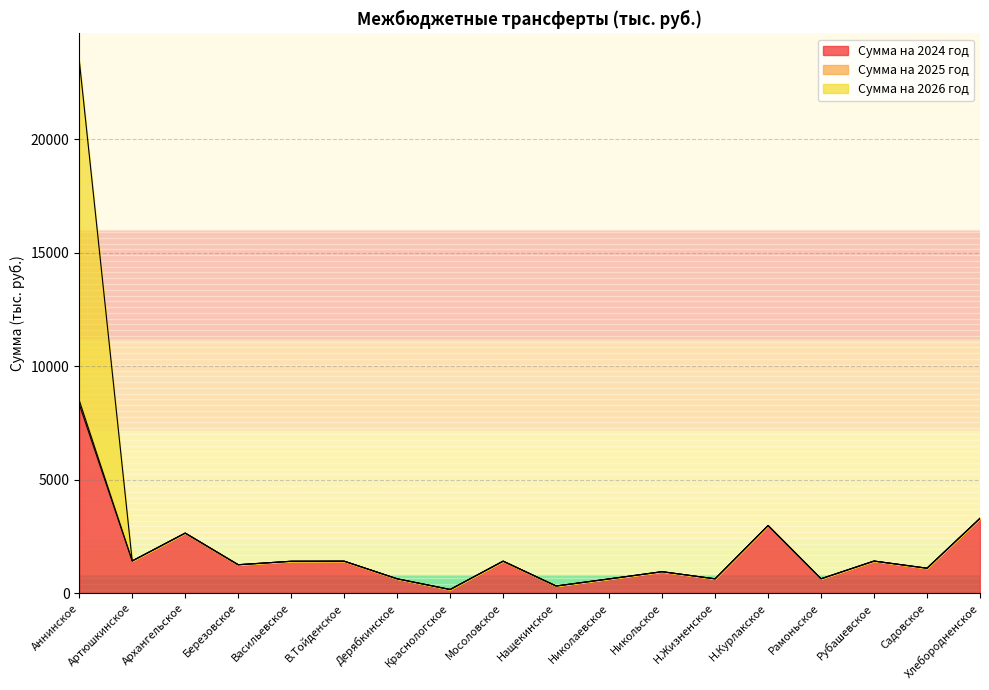

True or false: Сумма на 2024 год and Сумма на 2025 год cross at least once.

False